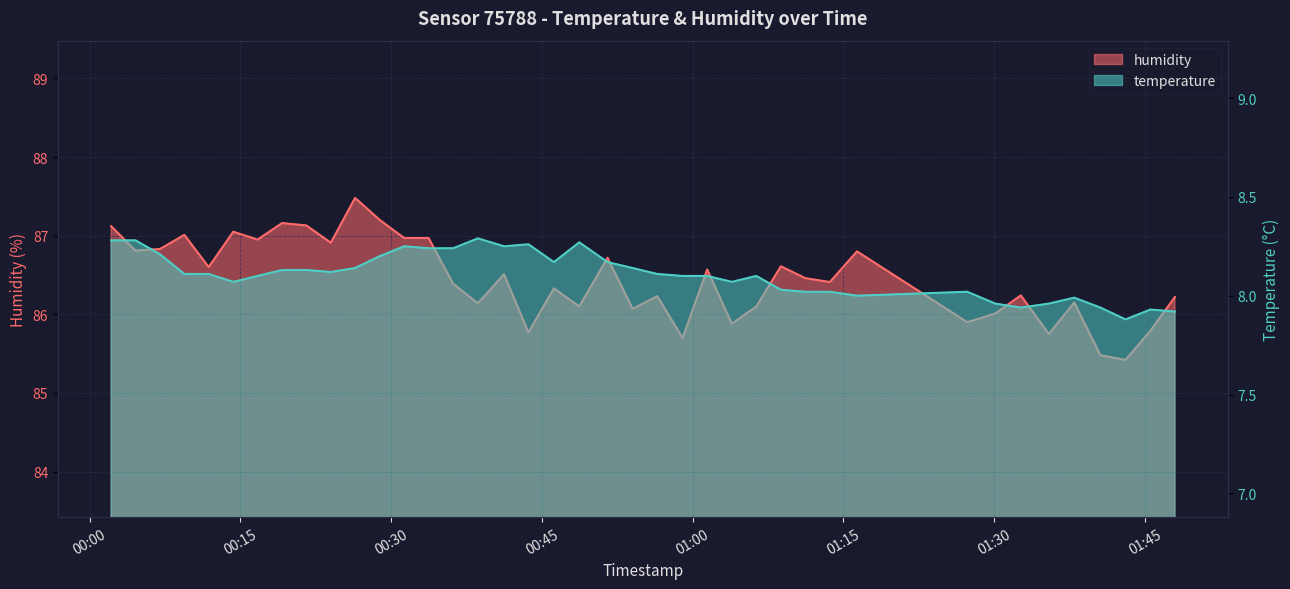

How many data points in humidity are less than 86?

8